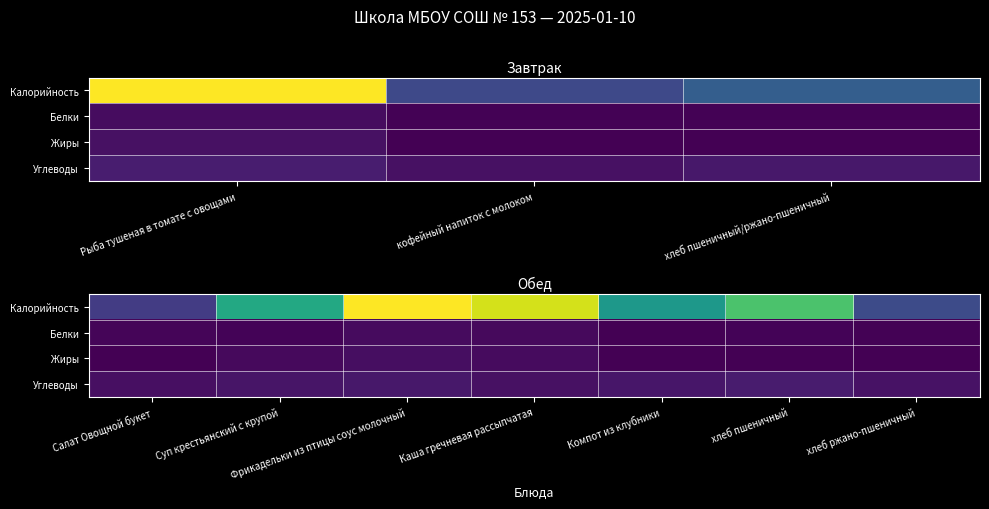

Is it true that Углеводы equals 0.0 at Салат Овощной букет?

False